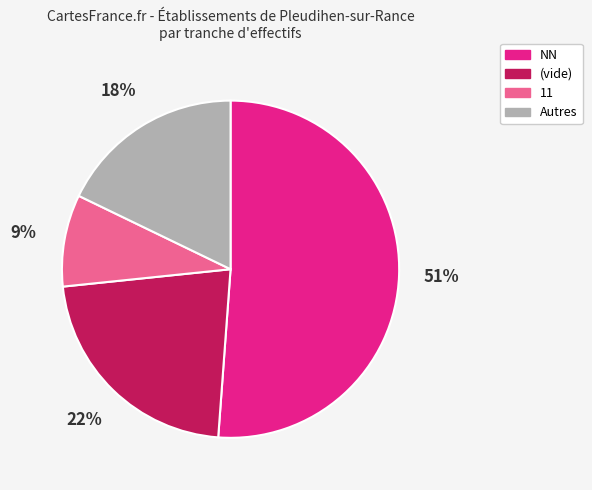

Does NN represent more than half of the total?

Yes